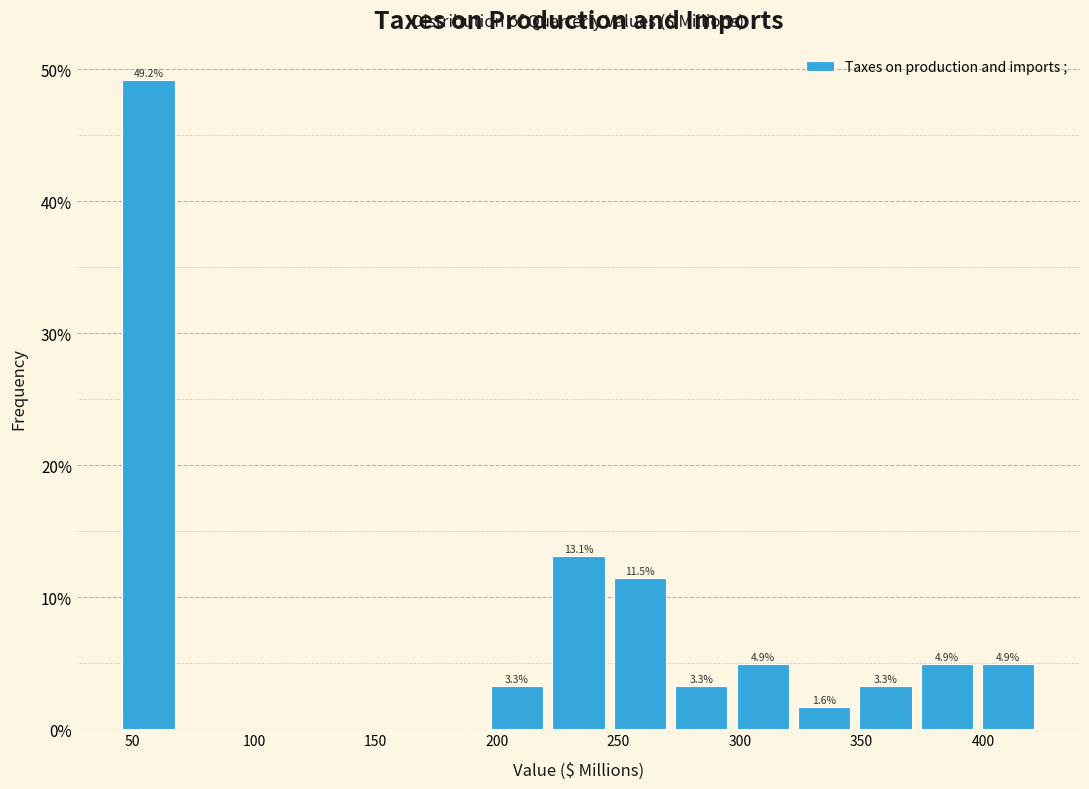

Which range on the x-axis has the tallest bar?

45 to 70